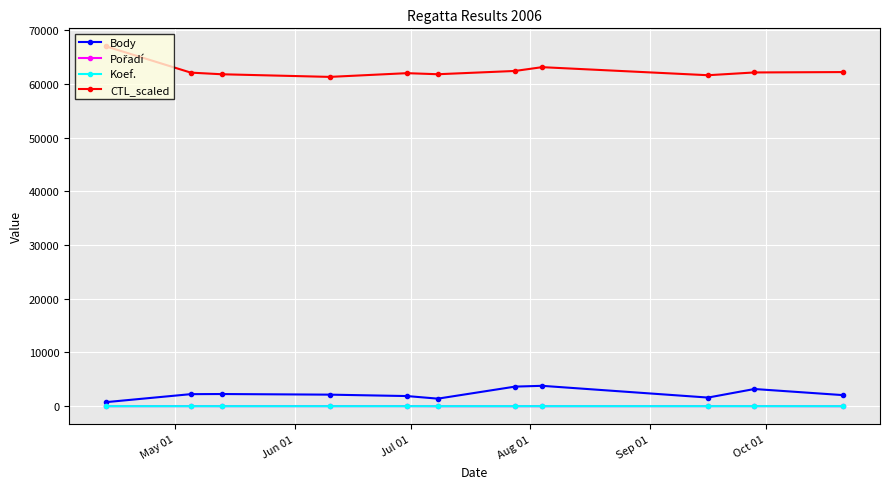

True or false: CTL_scaled and Koef. cross at least once.

False